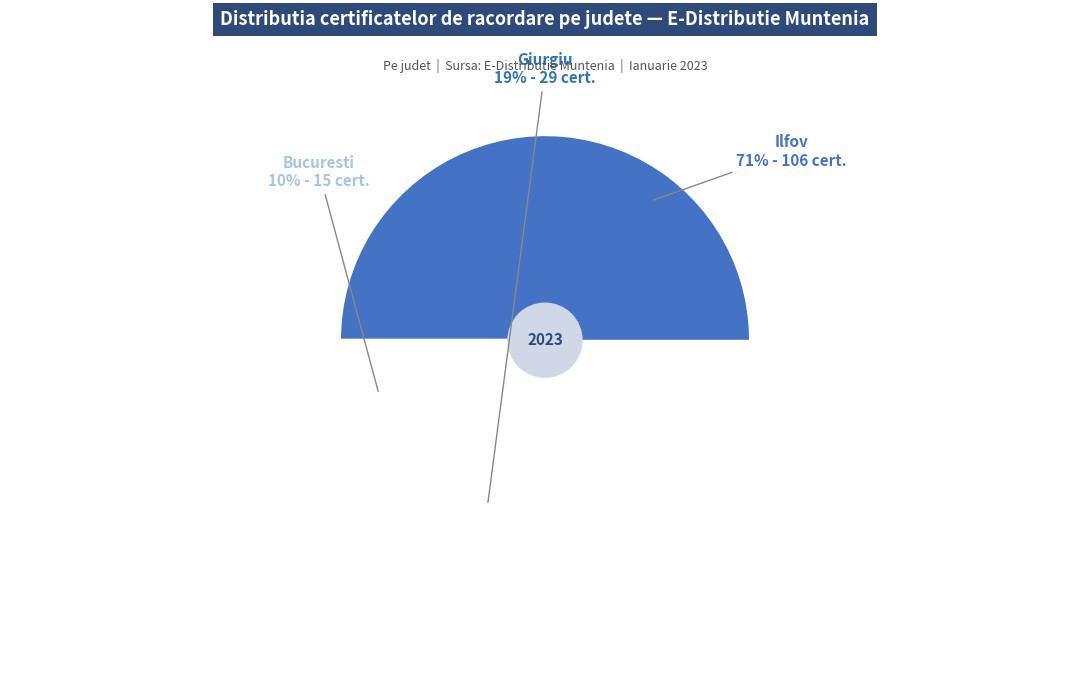

What is the majority slice?

IF